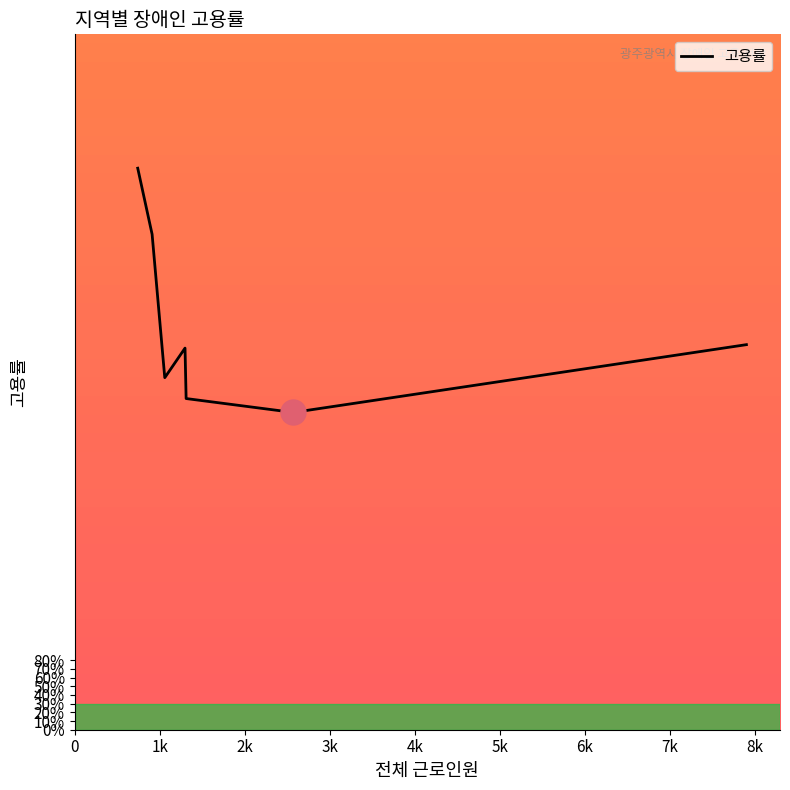

Is this an area chart (filled region under the line)?

No